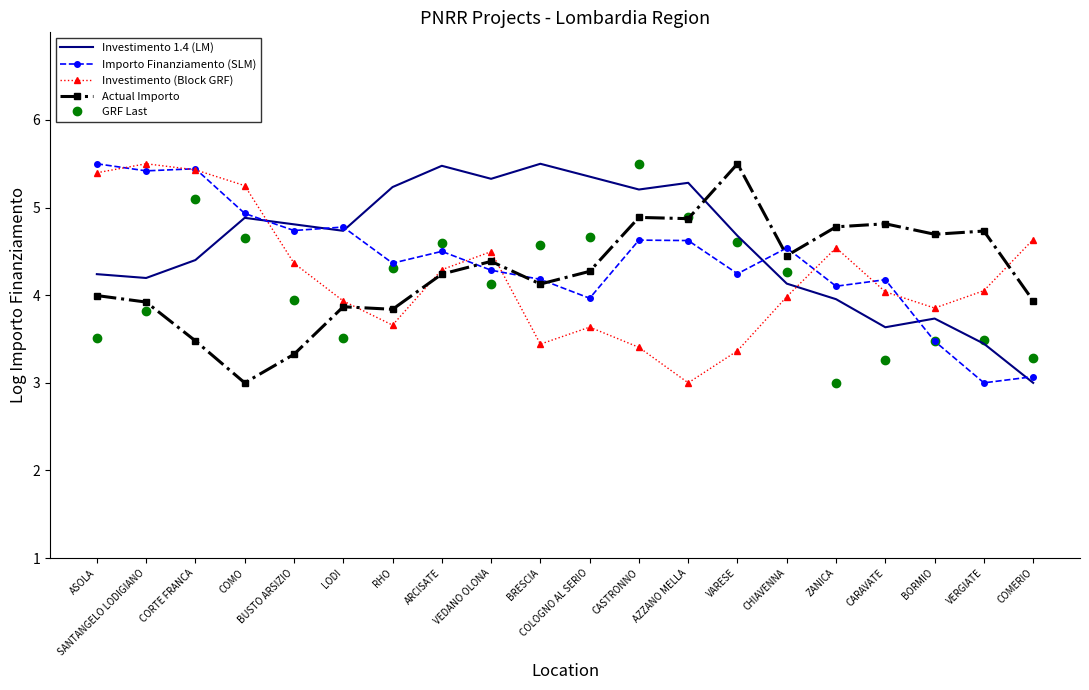

What position from the left is BRESCIA?

10